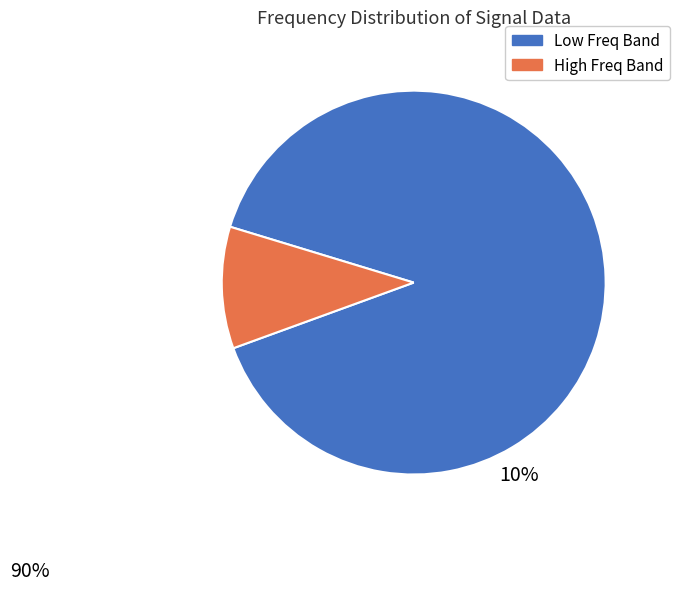

Is there a majority slice in this chart?

Yes